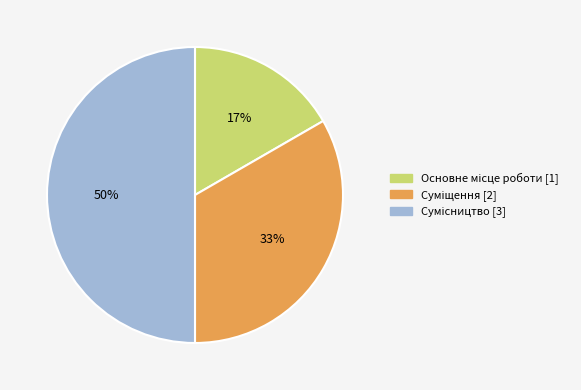

To the nearest percent, what is the average slice percentage?

33%